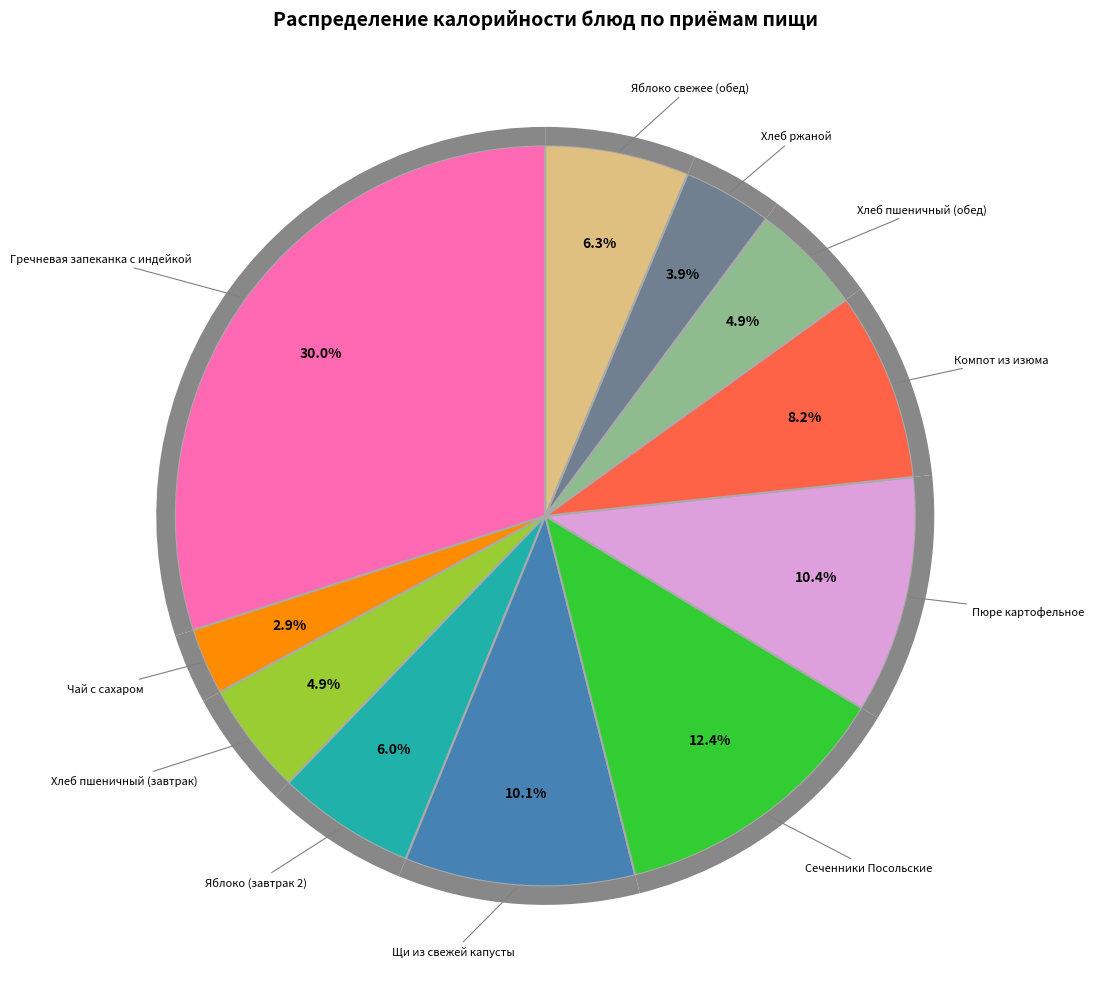

Which slice is the smallest?

Чай с сахаром